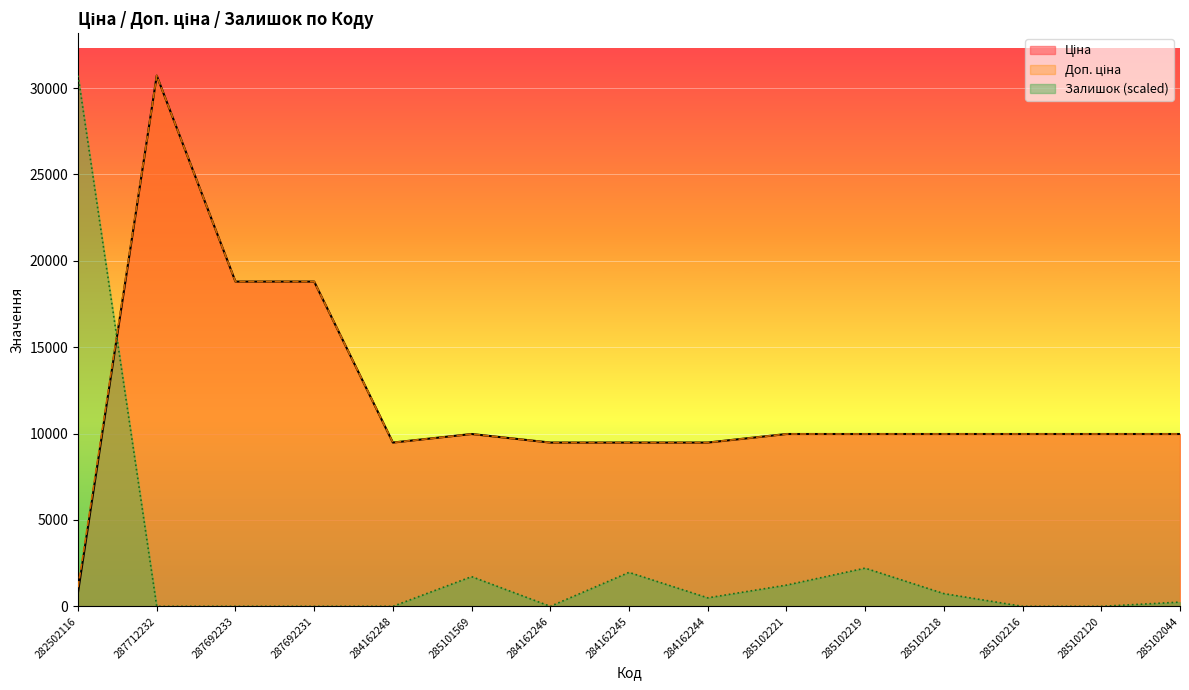

What is the difference between the maximum and minimum values in the Залишок series?

30717.1